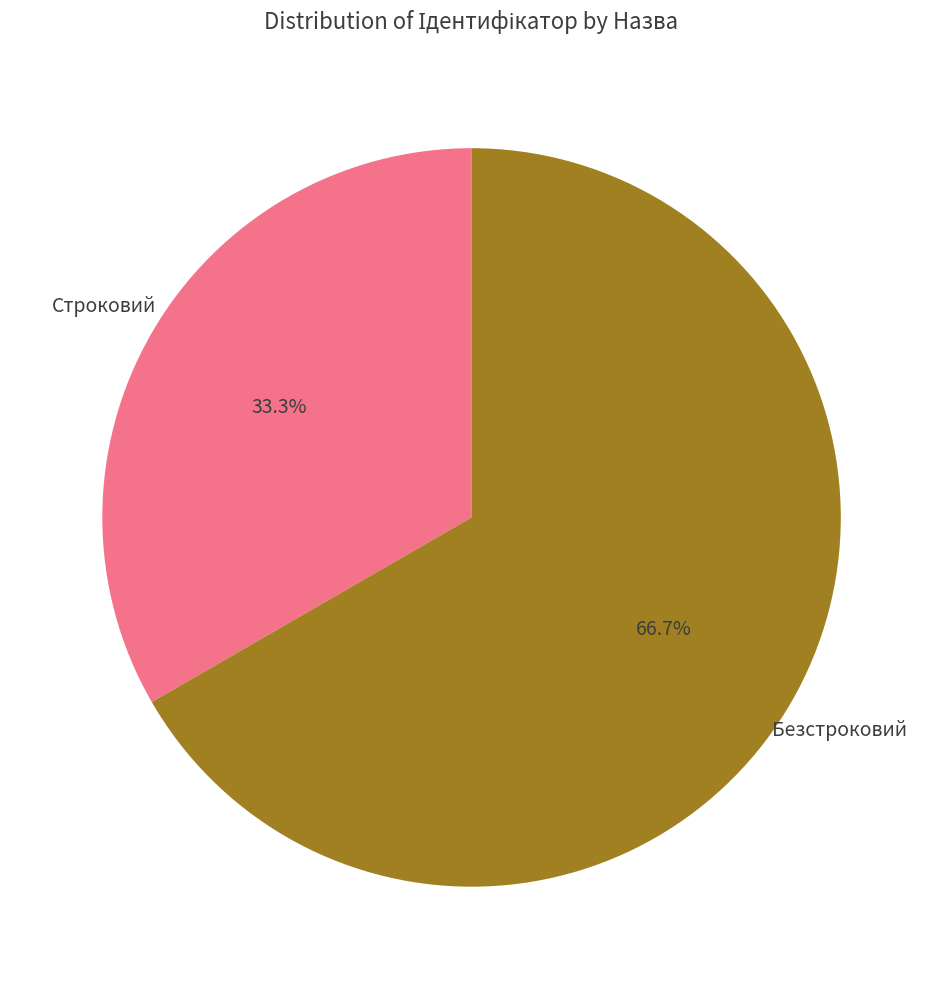

Does any single category account for the majority?

Yes